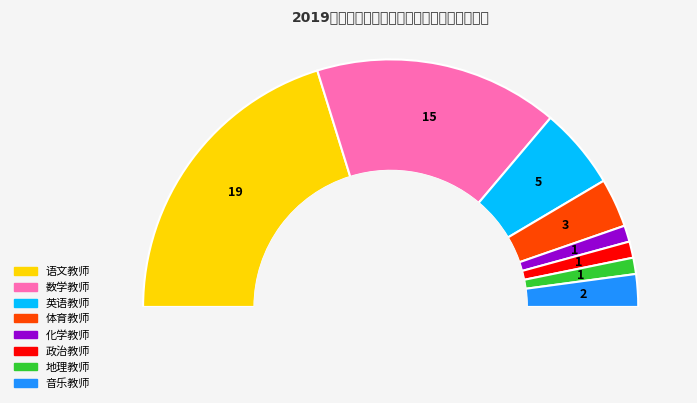

Does any single category account for the majority?

No